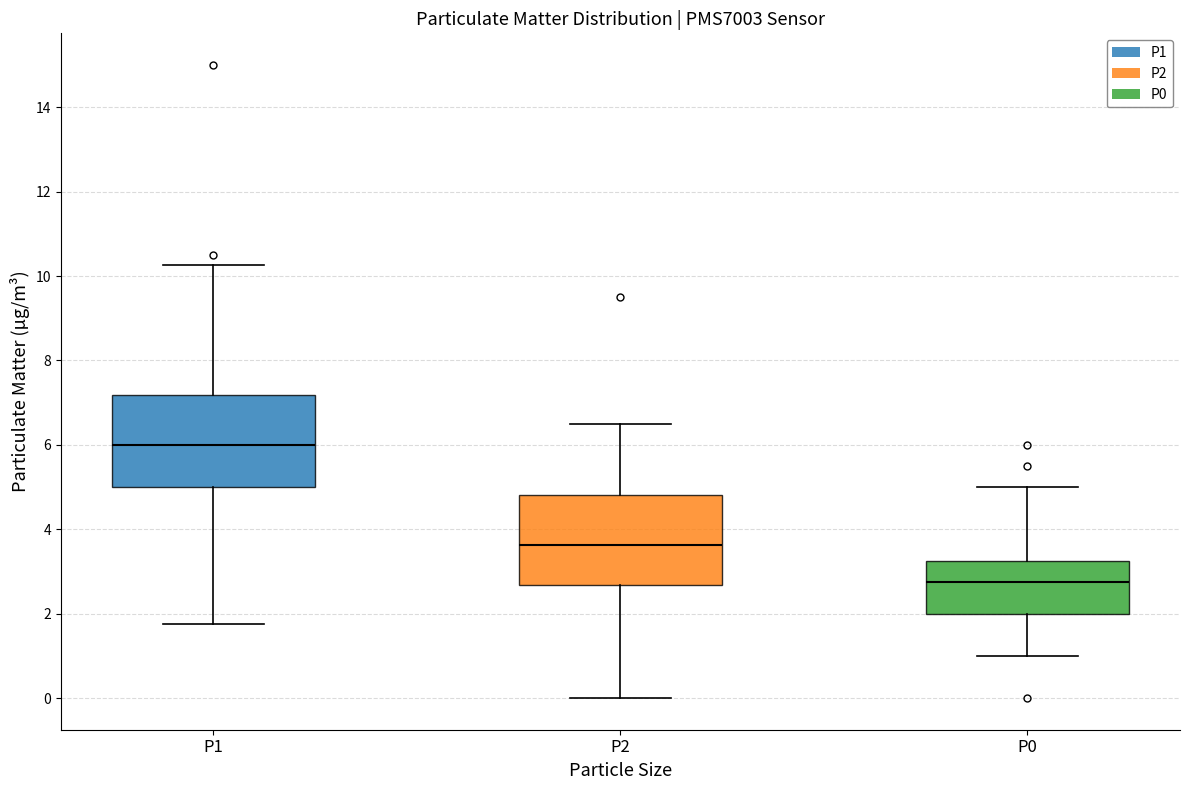

Reading left to right, transcribe this box plot: for each box, give where its median line is, the range the box spans, and where its two whiskers end, as read against the y-axis. The values are not printed on the chart, so give them approximately, as read against the axis.

P1: median 6.0, box 5.0 to 7.2, whiskers 1.8 to 10.2
P2: median 3.6, box 2.6 to 4.8, whiskers 0.0 to 6.6
P0: median 2.8, box 2.0 to 3.2, whiskers 1.0 to 5.0